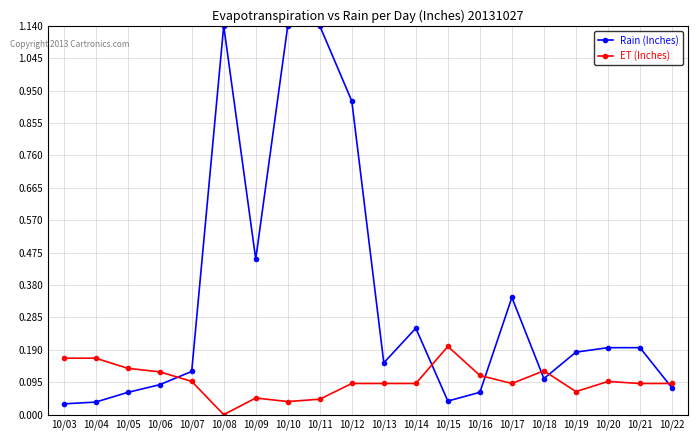

Which category has the lowest value across all series?

10/08